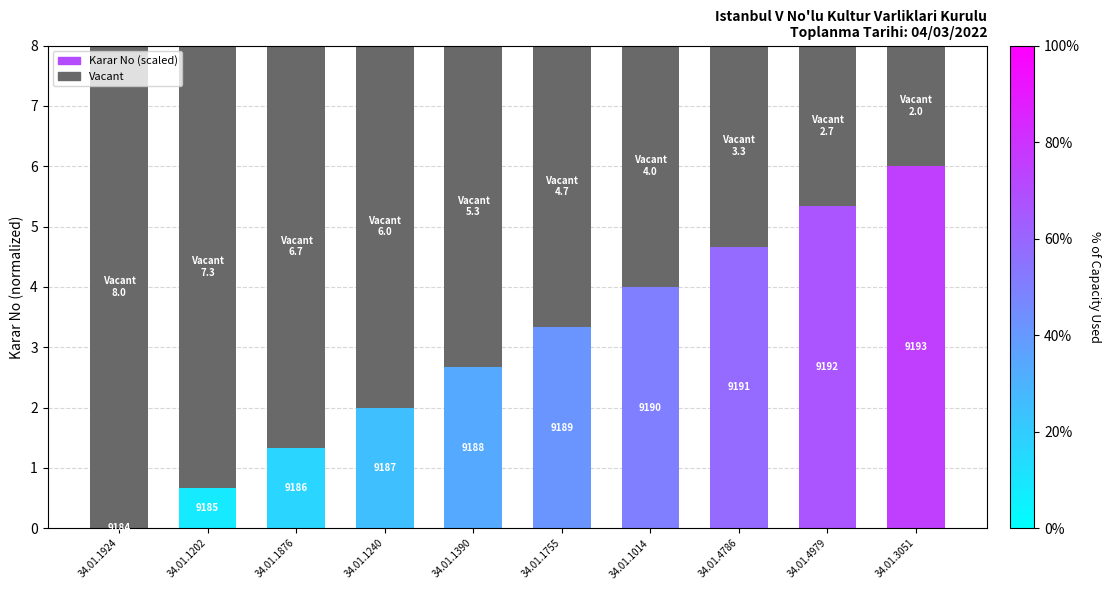

List the series in order of their peak value, highest first.

Vacant, Karar No (scaled)